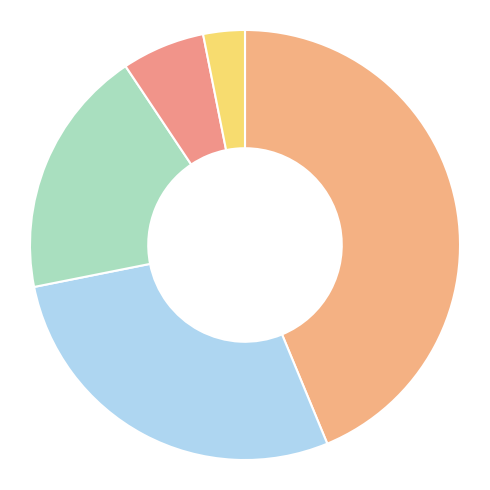

To the nearest percent, what is the difference between the largest and smallest slice percentages?

41%